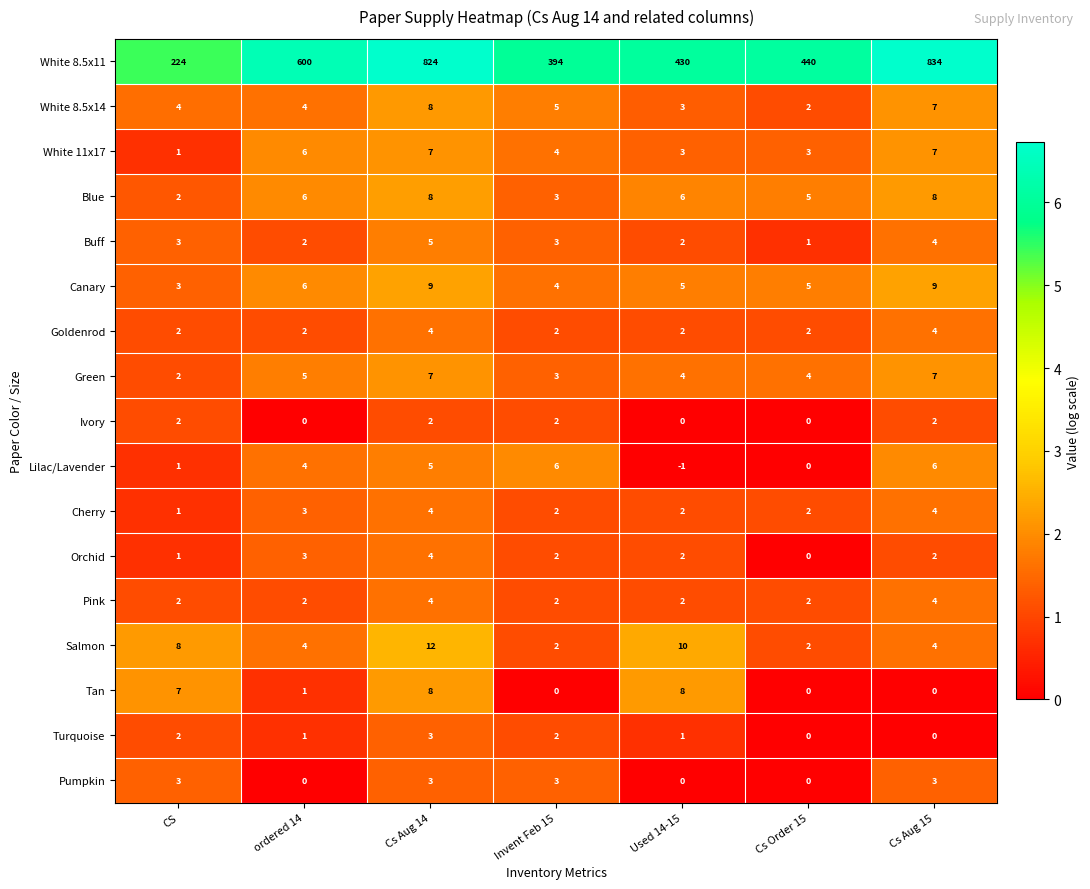

What is the difference between the second highest and second lowest values in the Green series?

4